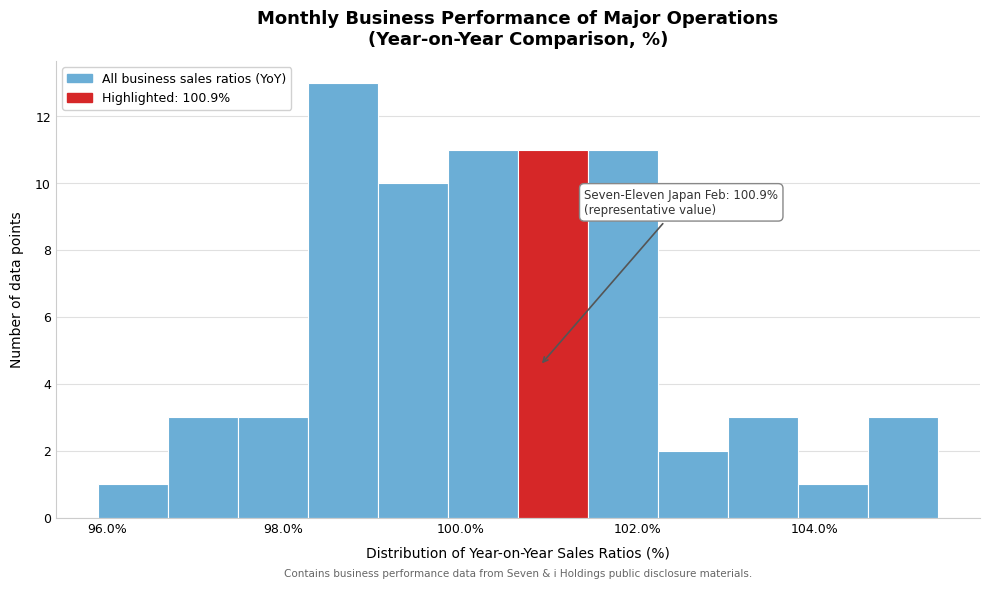

Read against the x-axis, roughly where is the centre of the tallest bar?

98.6